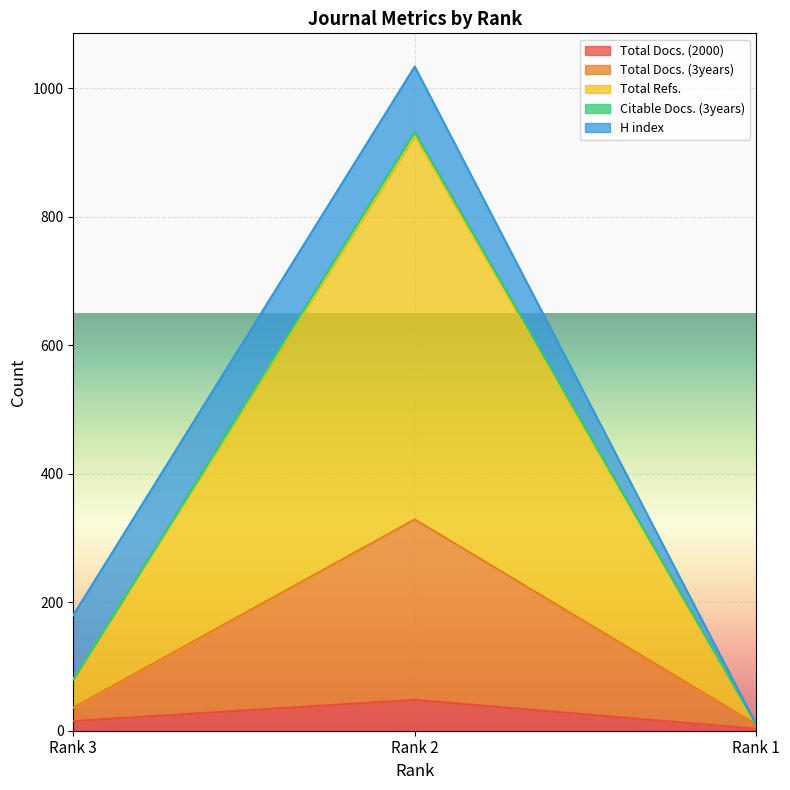

What is the highest value of the Total Docs. (2000) series?

48